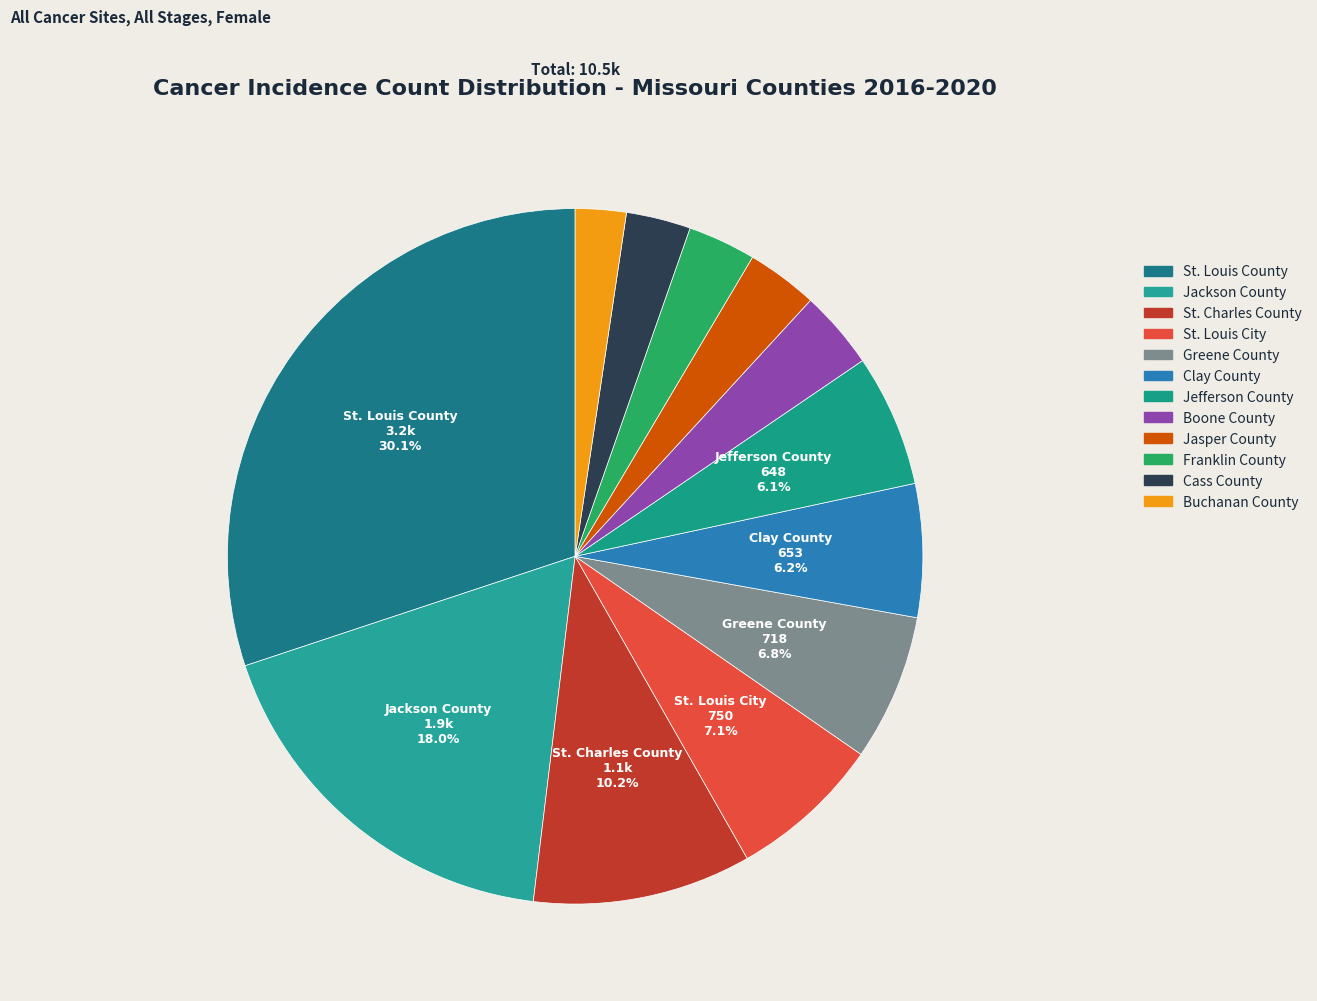

Rank the categories by value from highest to lowest.

St. Louis County, Jackson County, St. Charles County, St. Louis City, Greene County, Clay County, Jefferson County, Boone County, Jasper County, Franklin County, Cass County, Buchanan County